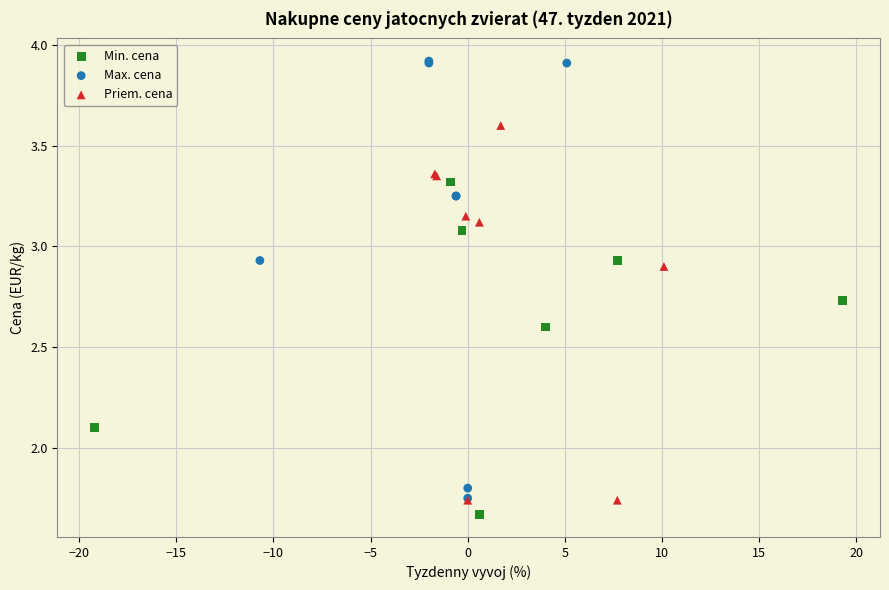

Which series contains the highest Y value?

Max. cena